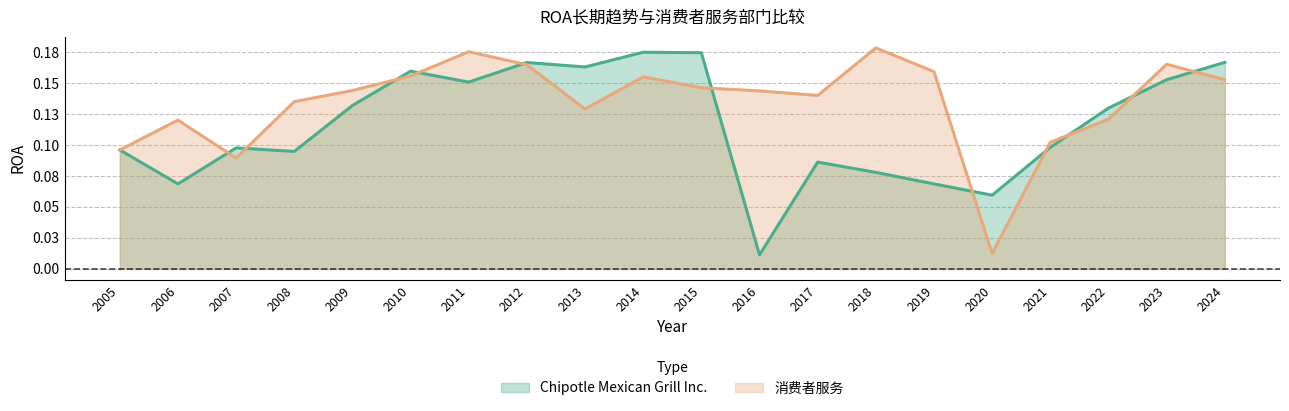

What is the difference between the second highest and minimum values in the 消费者服务 series?

0.2